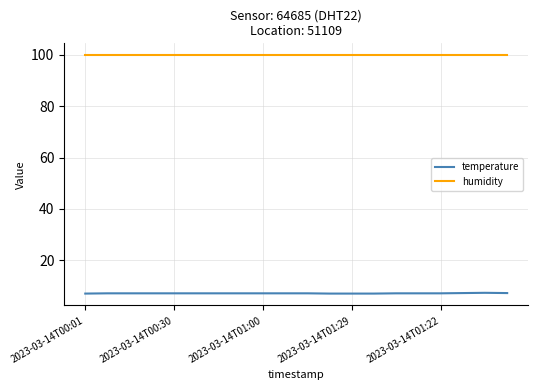

True or false: temperature and humidity intersect in this chart.

False